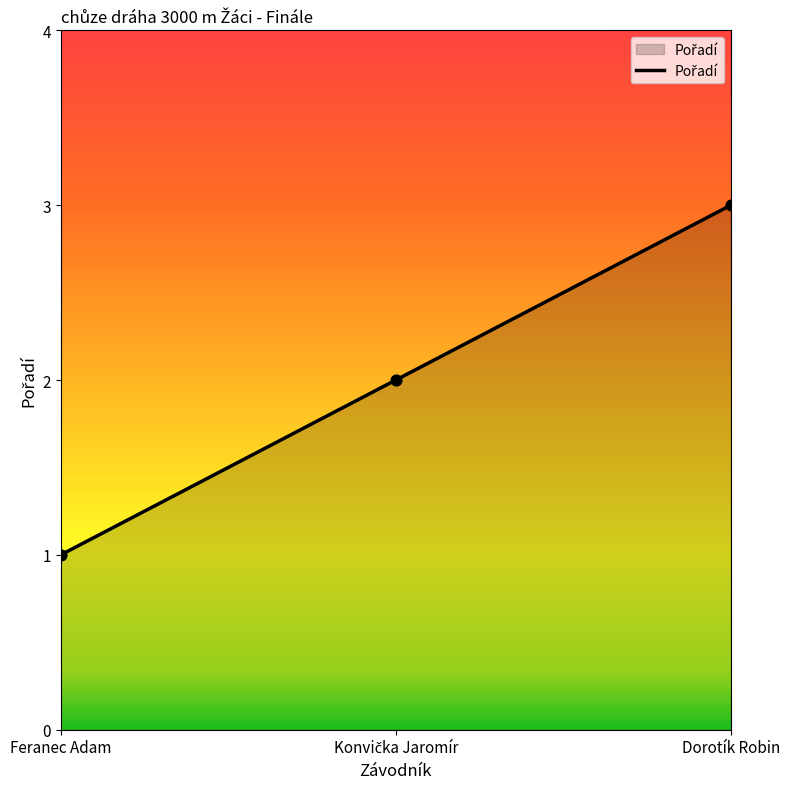

What is the ratio of the value at Dorotík Robin to the value at Feranec Adam?

3.0